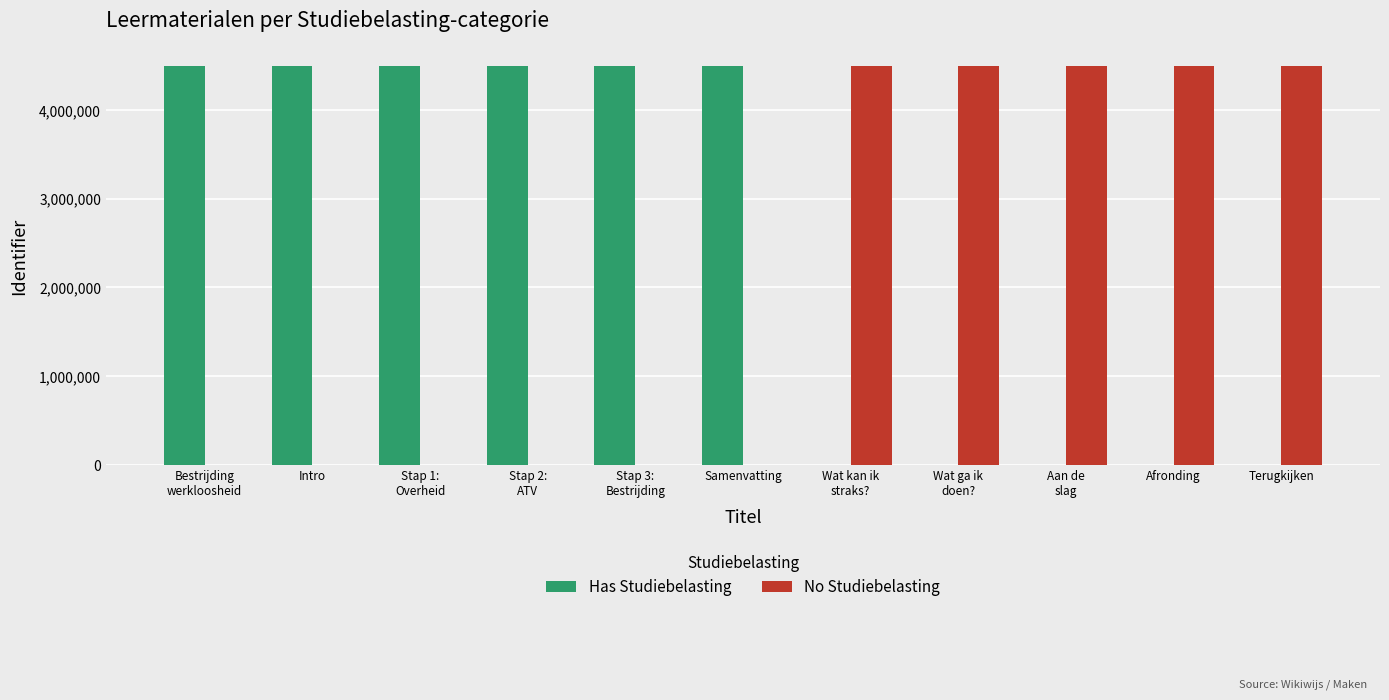

True or false: Has Studiebelasting has a value of 4492494 at Intro.

True